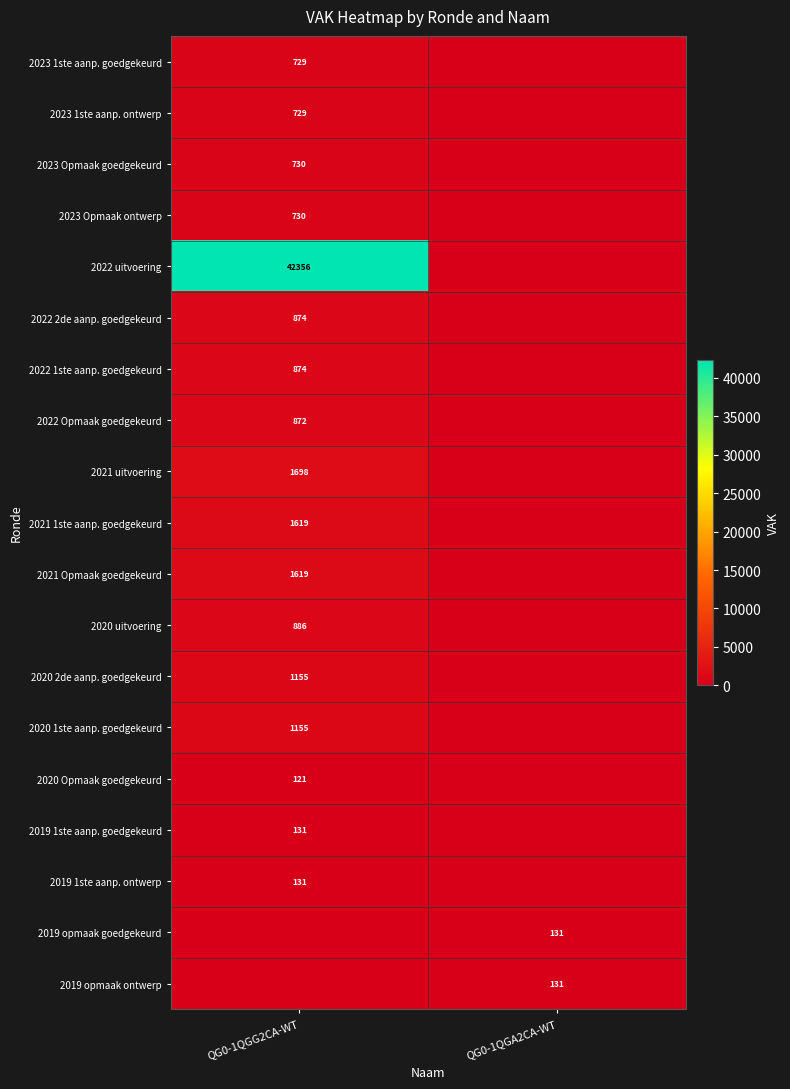

At which category is the sum across all series the highest?

QG0-1QGG2CA-WT